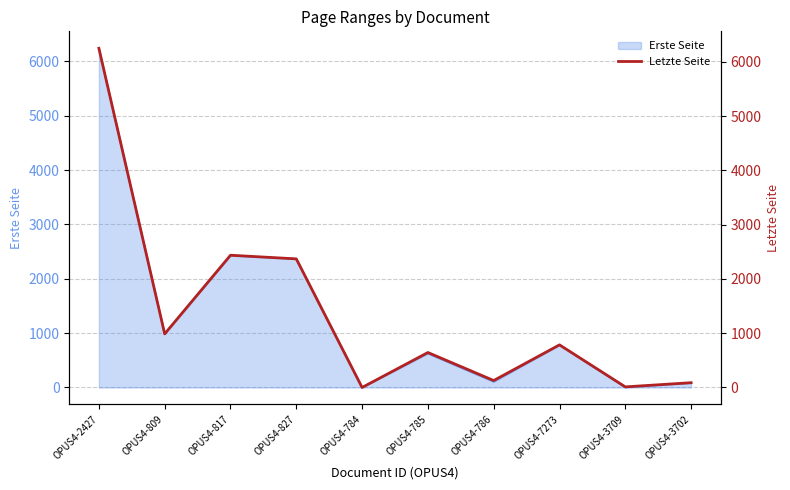

What value does the data have at OPUS4-827?

2369